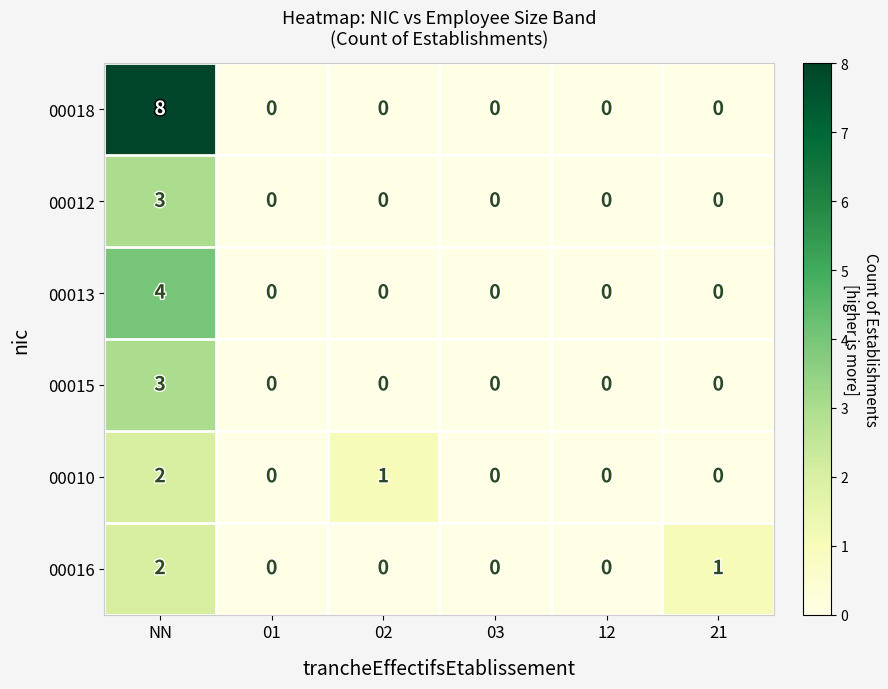

Between NN and 12, which series saw the biggest shift?

00018